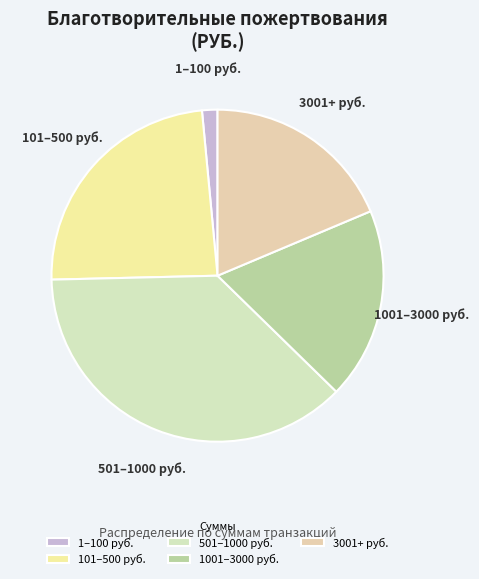

True or false: 1001–3000 руб. accounts for 19% of the total.

True